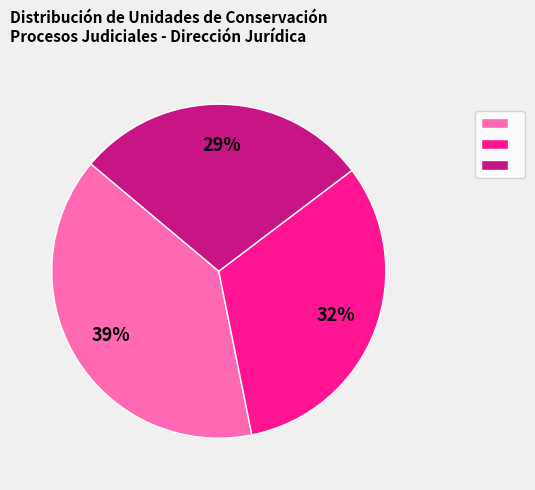

Is there a majority slice in this chart?

No